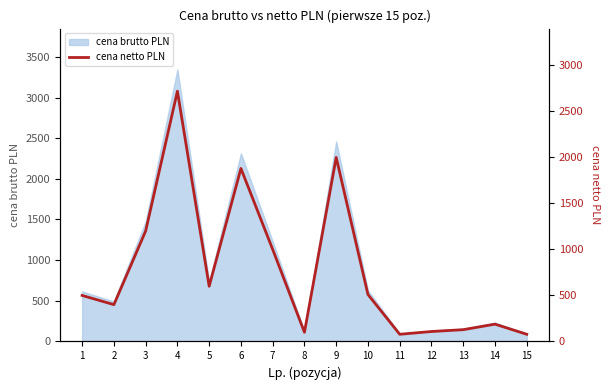

Which label corresponds to the largest value in the chart?

4